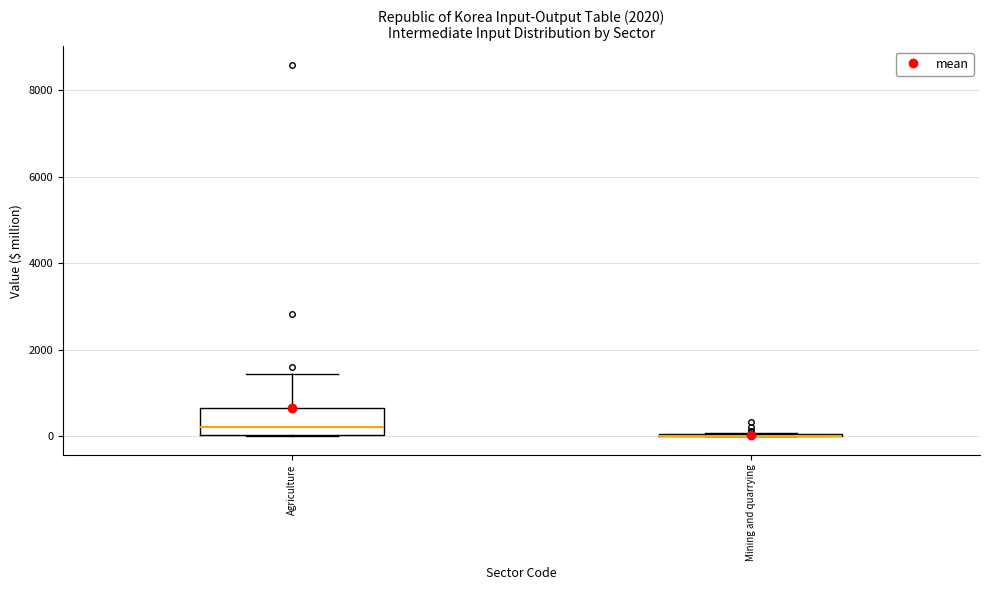

Comparing the boxes themselves (not the whiskers), which one is the tallest?

Agriculture